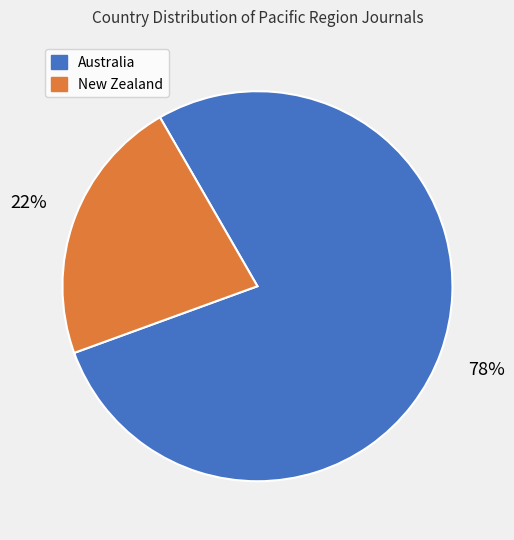

Which category has the biggest portion of the pie?

Australia